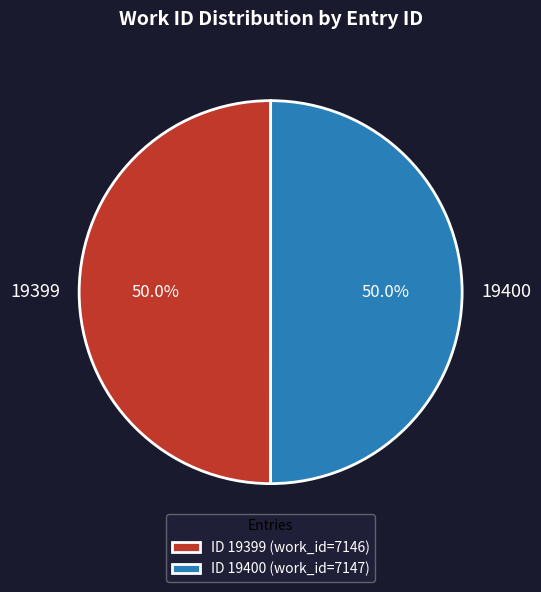

How many segments does this pie chart have?

2